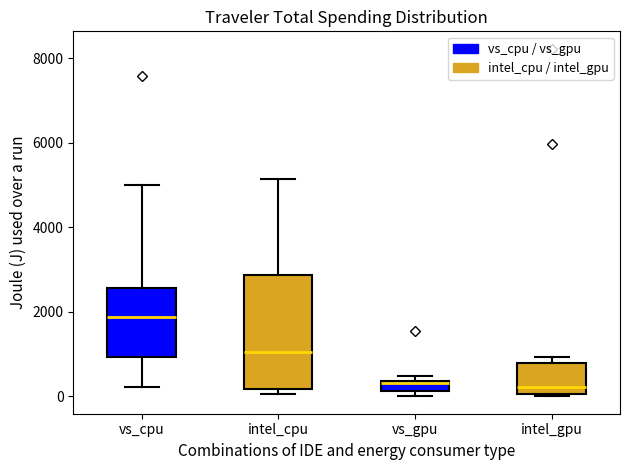

Where is the lower edge of the box for intel_gpu on the y-axis? The values are not printed on the chart, so give them approximately, as read against the axis.

0